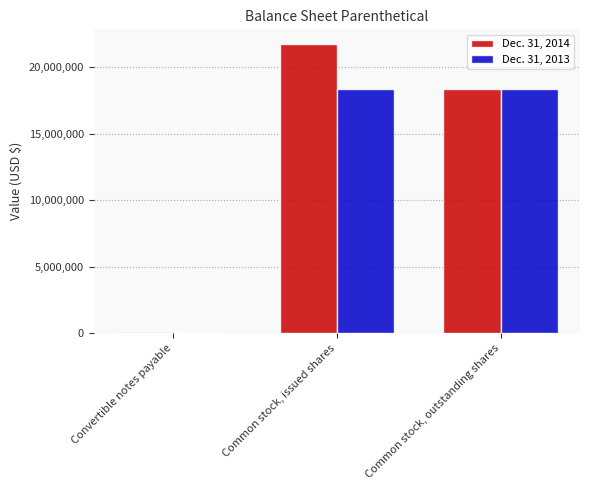

Between Common stock, issued shares and Common stock, outstanding shares, which series saw the biggest shift?

Dec. 31, 2014